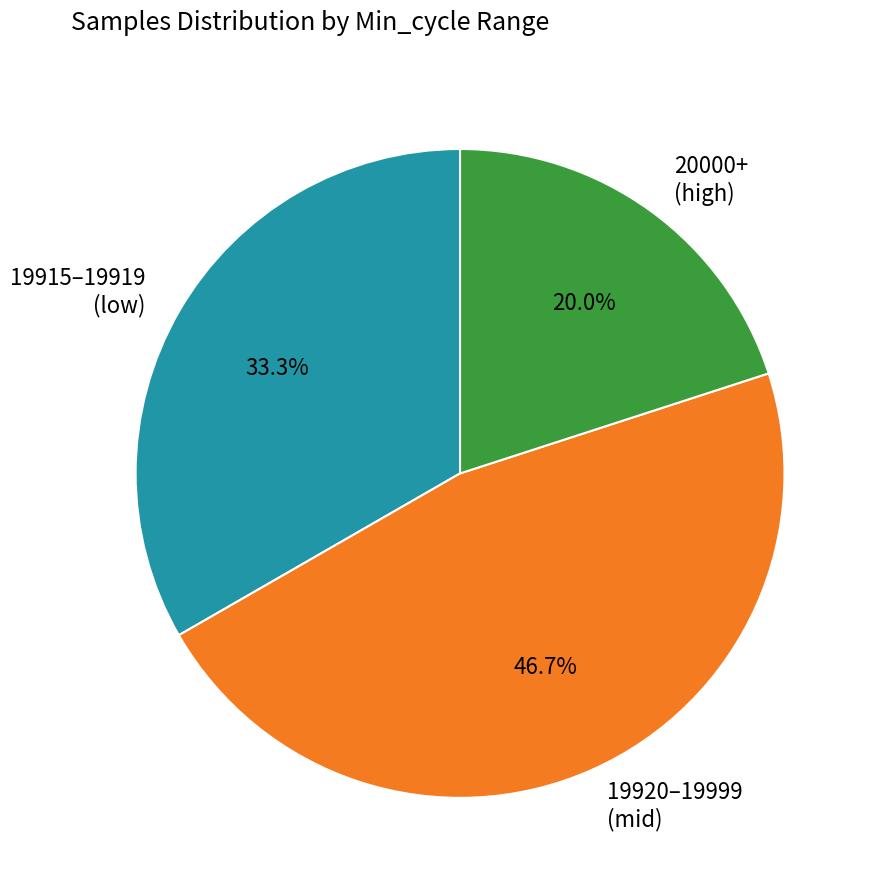

How many slices are in this pie chart?

3